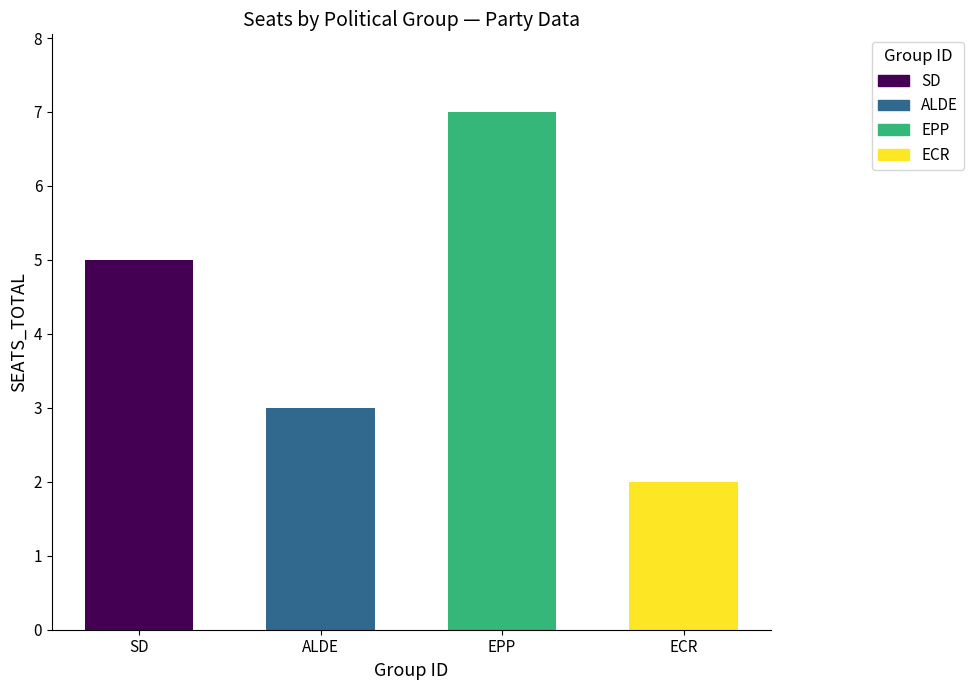

What is the difference between the second highest and minimum values?

3